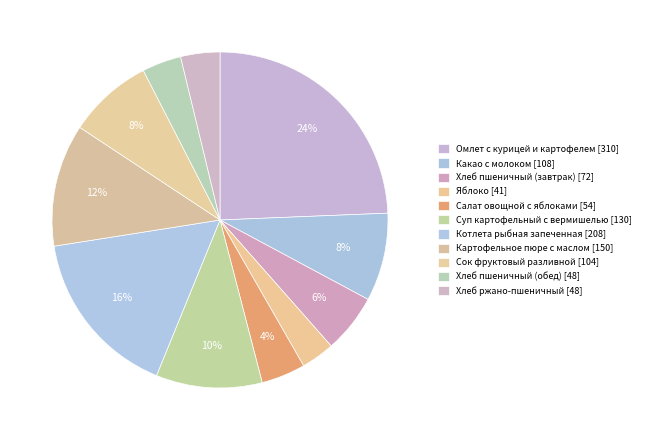

Does any single category account for the majority?

No